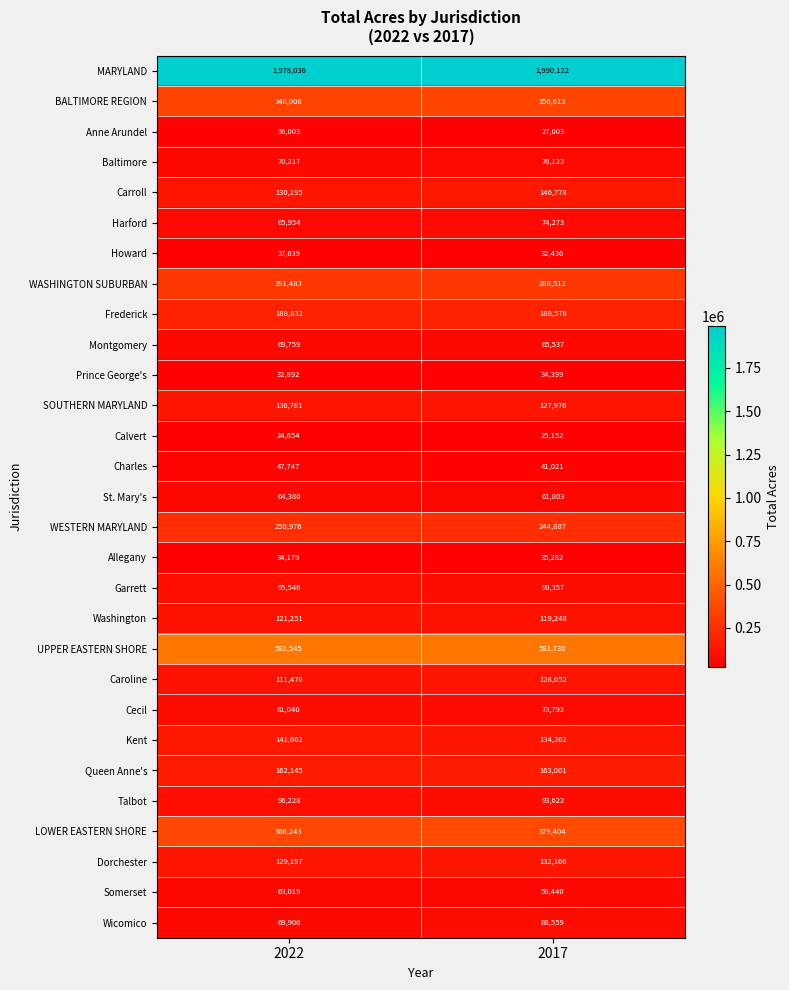

List the series in order of their peak value, highest first.

MARYLAND, UPPER EASTERN SHORE, LOWER EASTERN SHORE, BALTIMORE REGION, WASHINGTON SUBURBAN, WESTERN MARYLAND, Frederick, Queen Anne's, Carroll, Kent, SOUTHERN MARYLAND, Dorchester, Caroline, Washington, Talbot, Garrett, Wicomico, Cecil, Baltimore, Harford, Montgomery, St. Mary's, Somerset, Charles, Howard, Anne Arundel, Allegany, Prince George's, Calvert